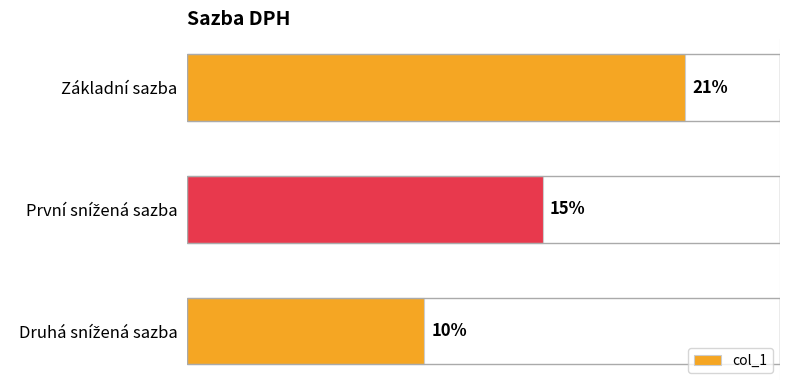

What is the label of the 1st bar from the top?

Základní sazba